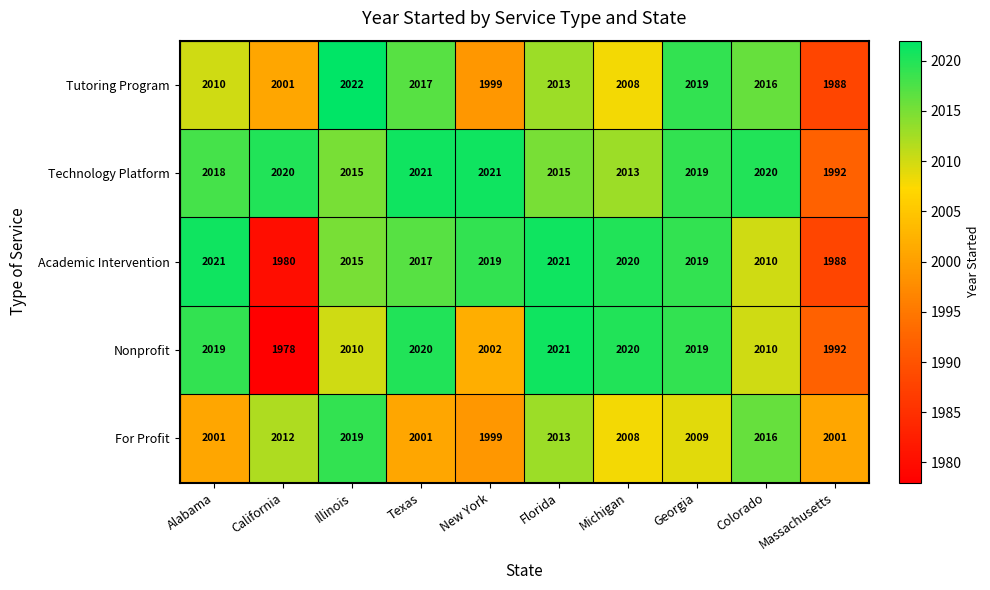

Which category has the highest value across all series?

Illinois